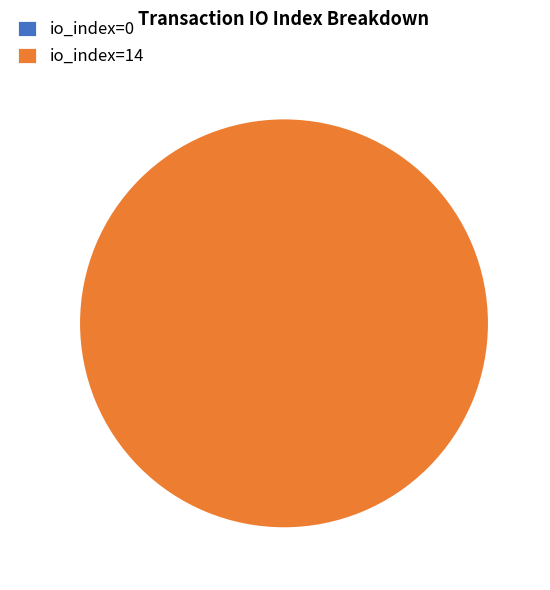

Does io_index=14 account for over 50% of the chart?

Yes